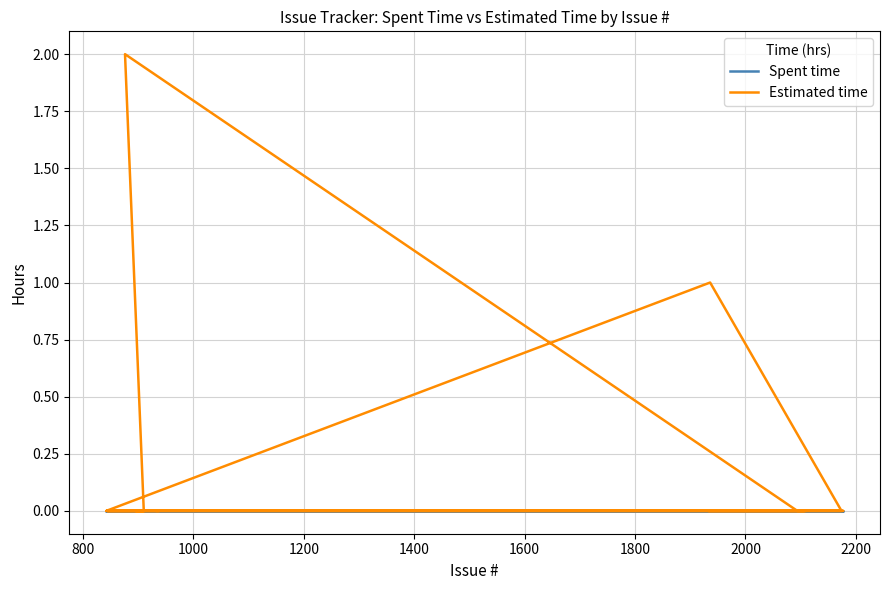

True or false: Spent time has more than 2 points higher than both neighbors.

False